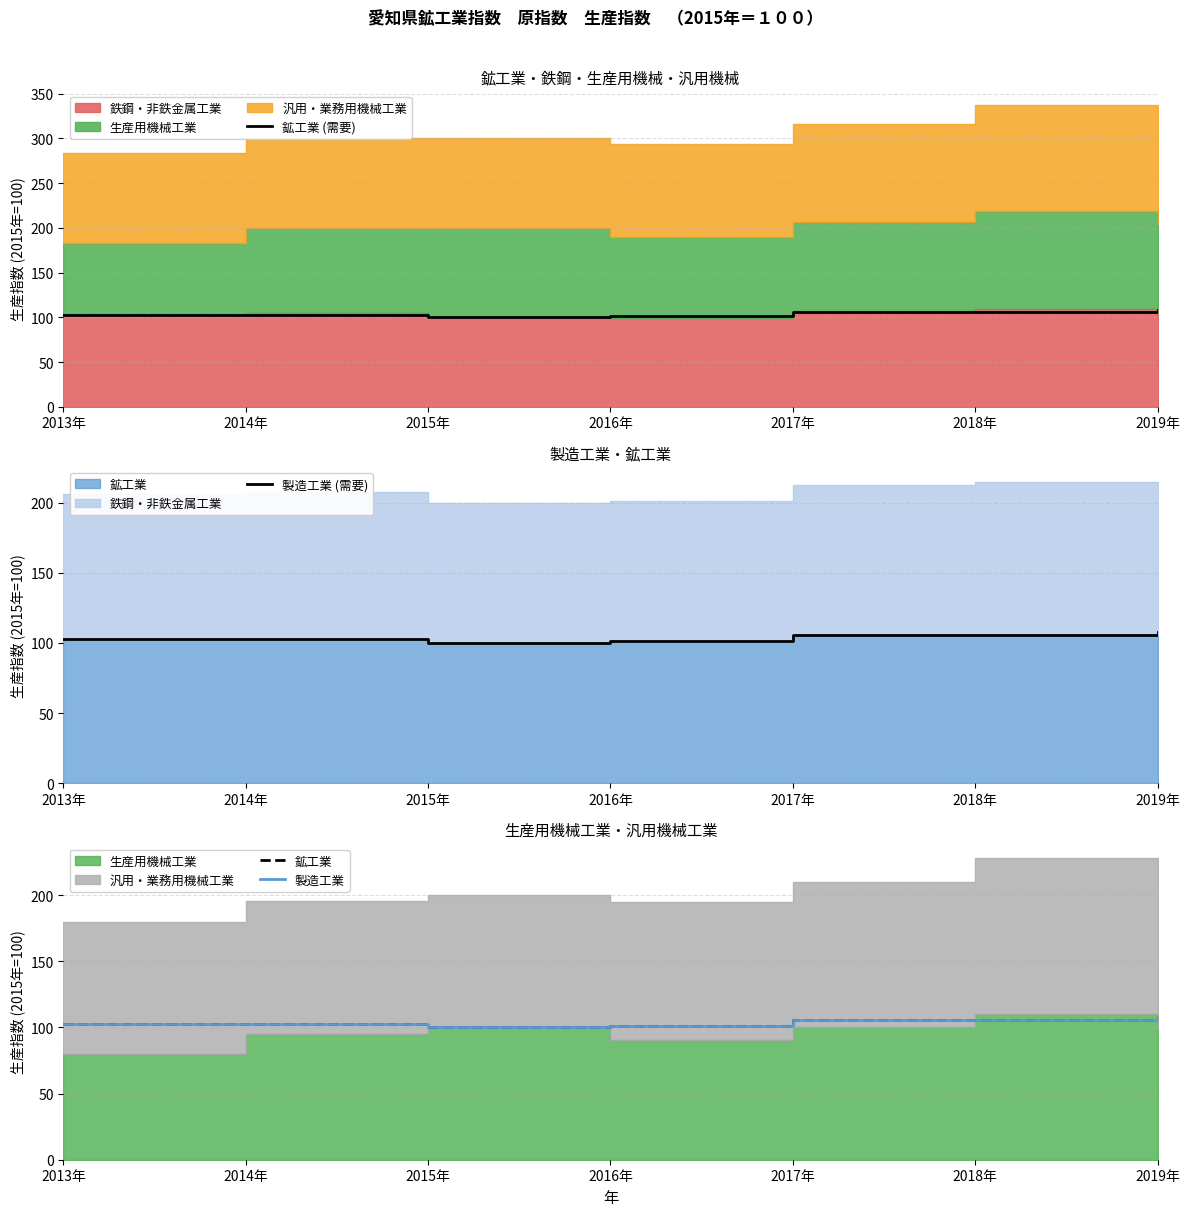

How many lines are shown in the chart?

4